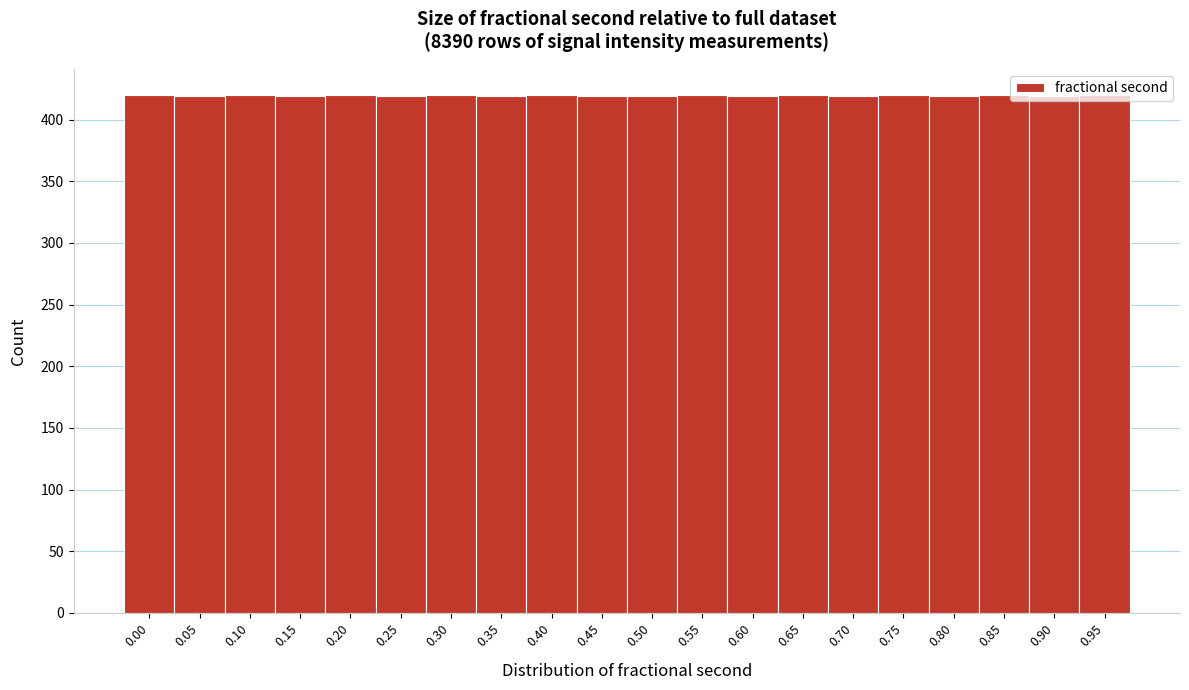

Is it true that the value at 0.05 is 419?

True